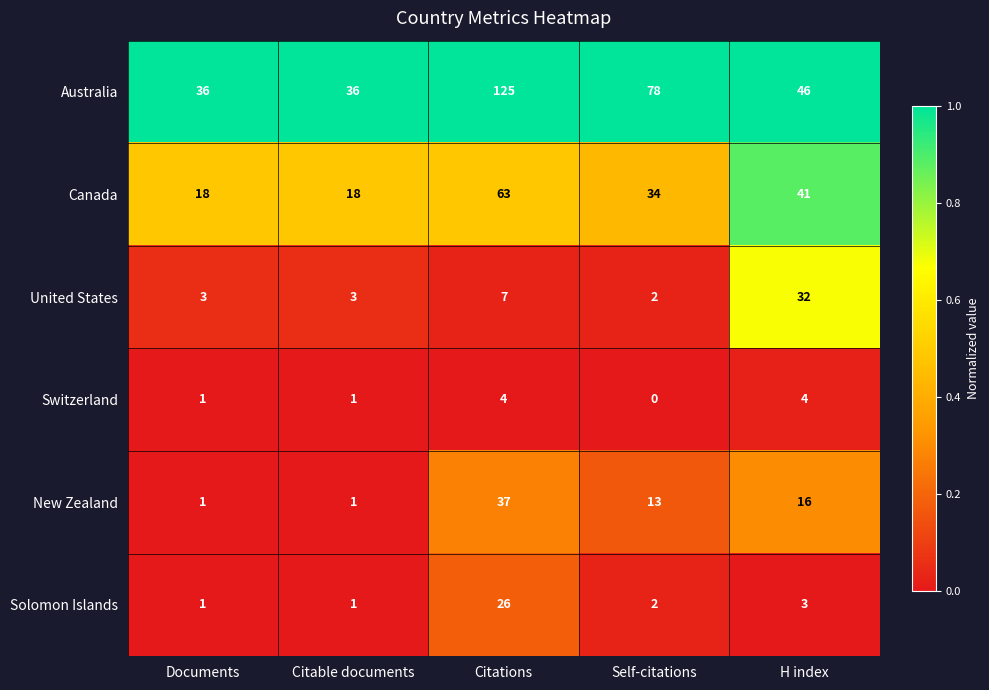

List the series in order of their peak value, highest first.

Australia, Canada, New Zealand, United States, Solomon Islands, Switzerland